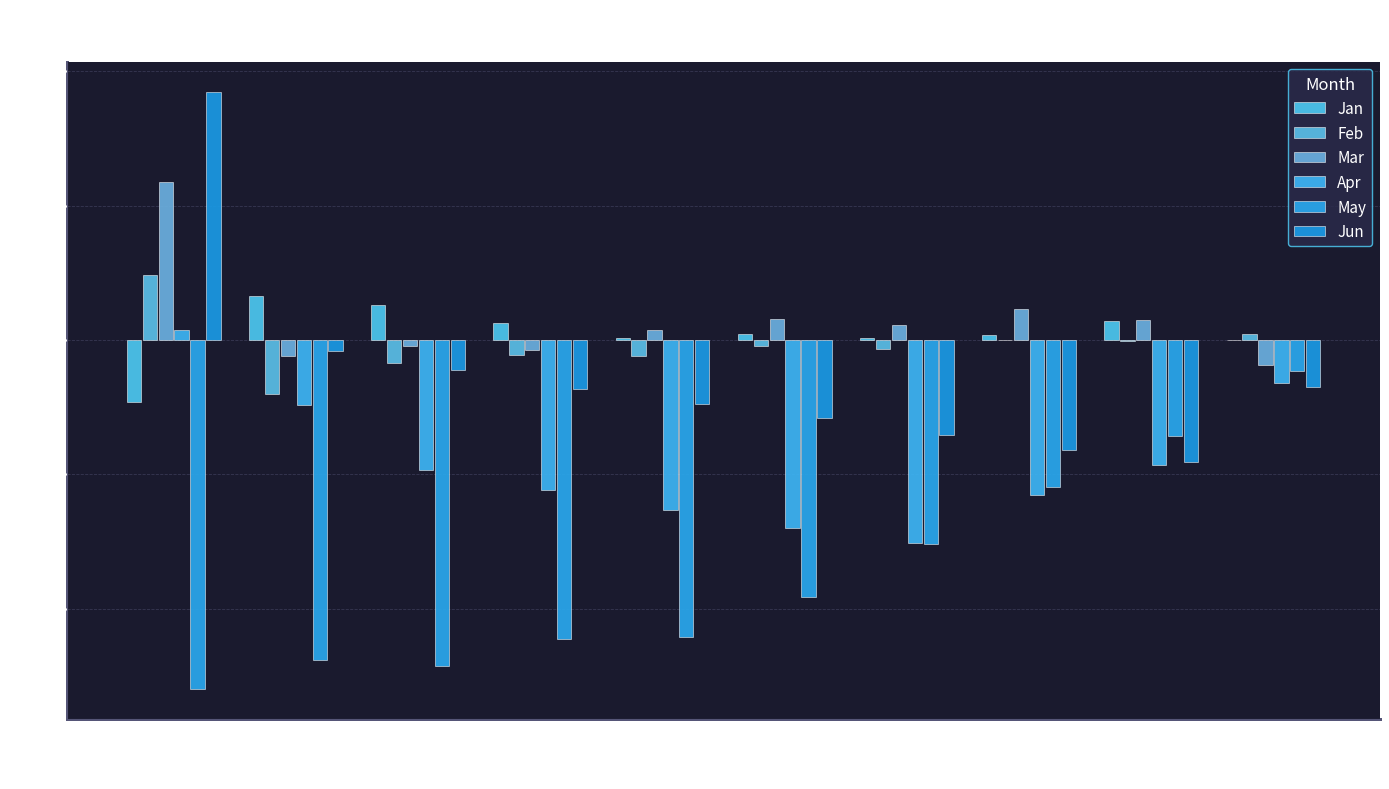

The Apr series shows -1.3 at pct25. True or false?

False